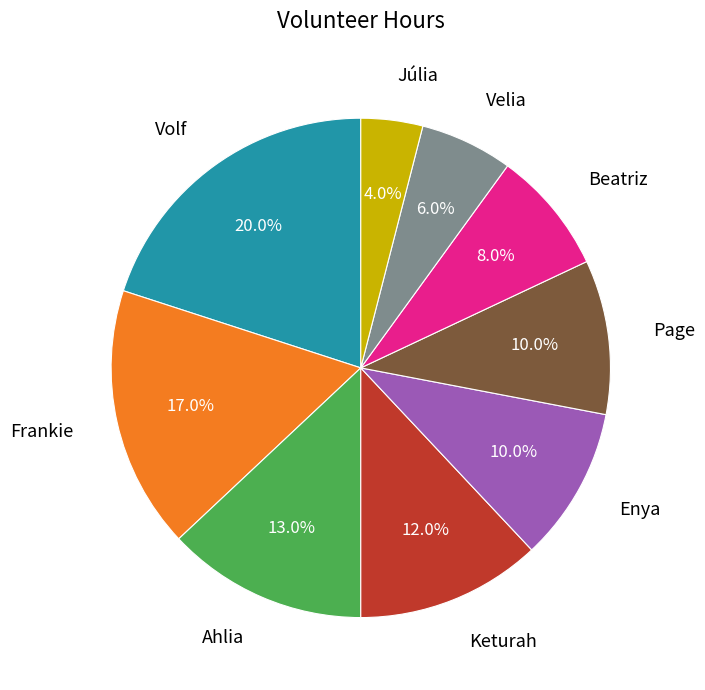

Combined, what portion of the pie is Page and Velia?

16.0%